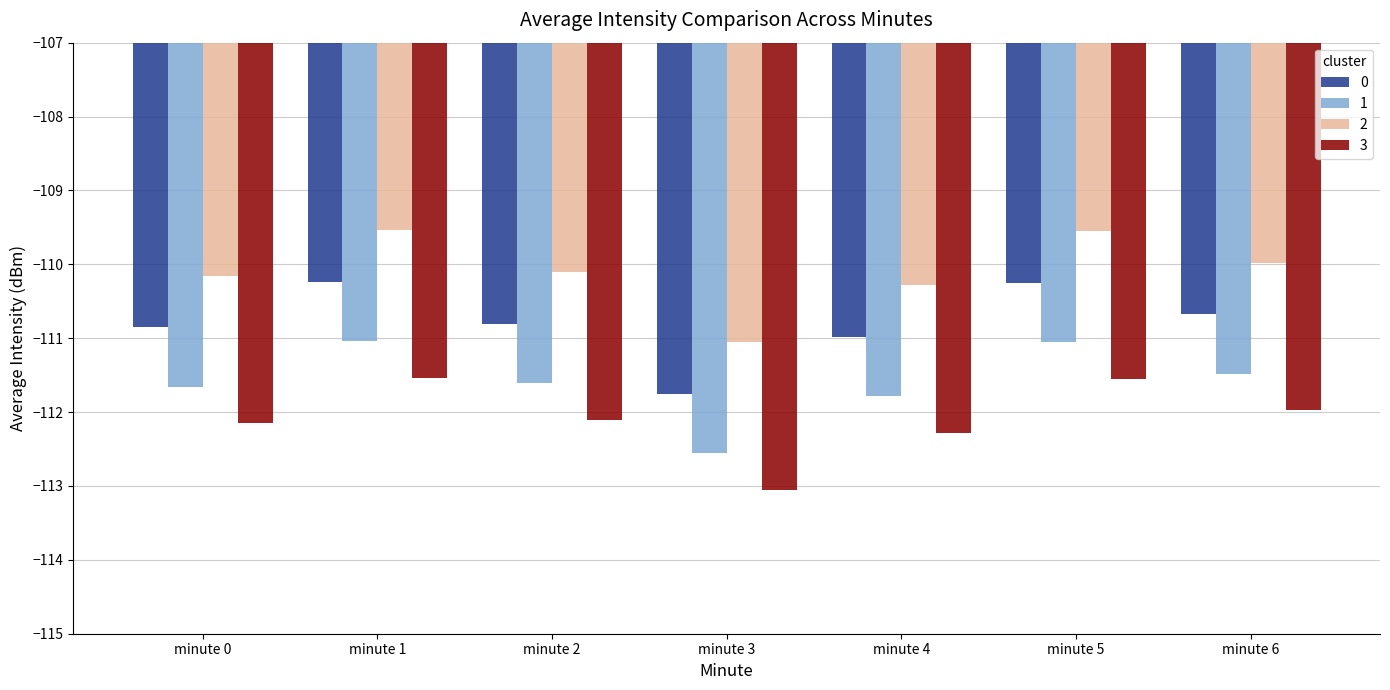

What is the total value across all series at minute 5?

-442.4